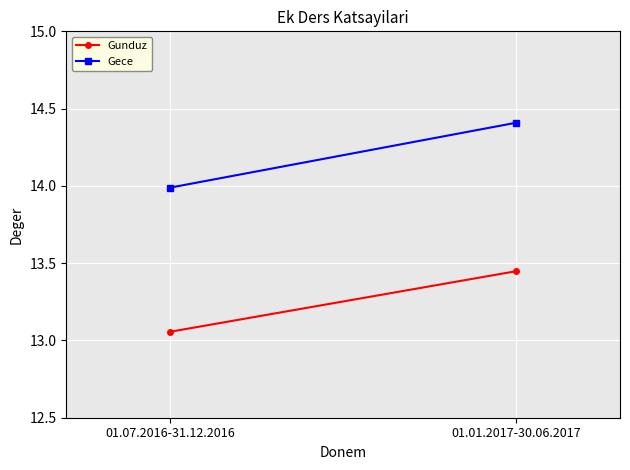

How many categories are shown in the chart?

2